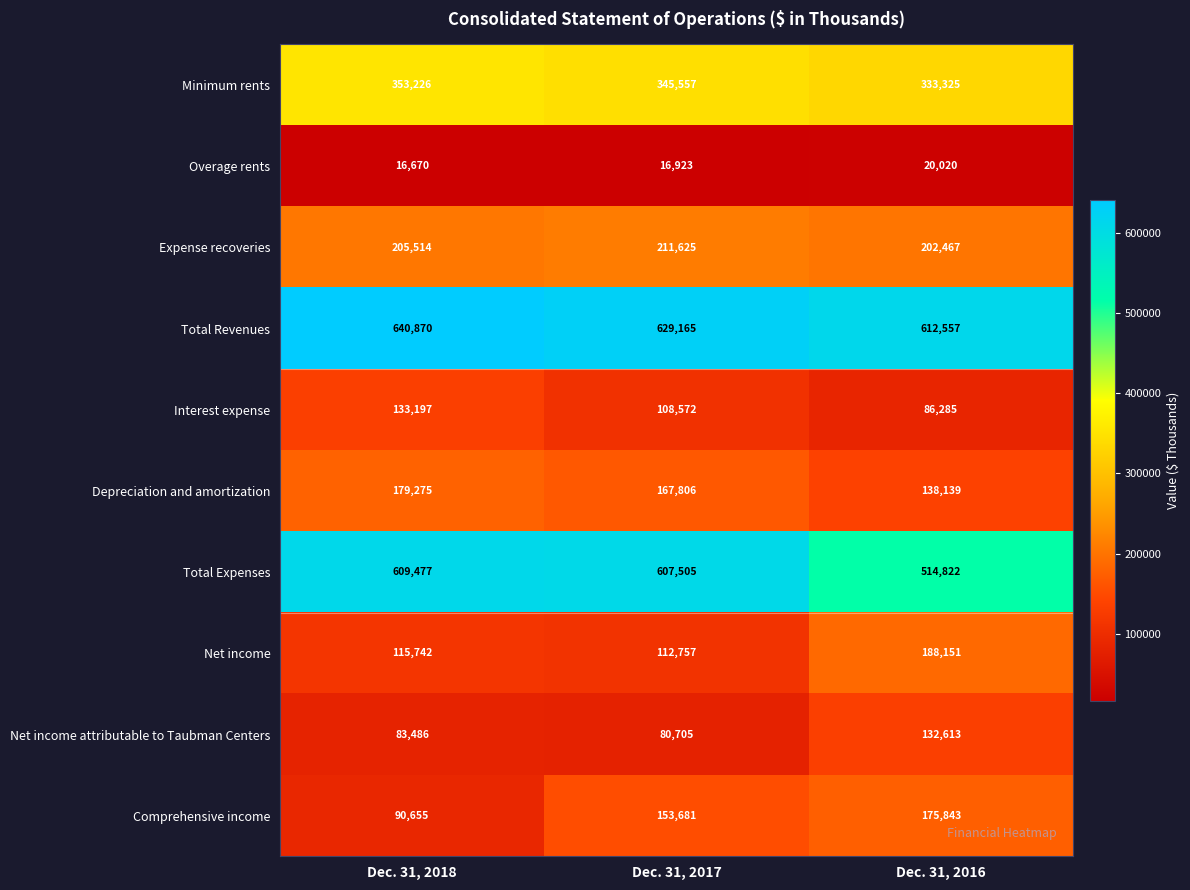

Reading left to right, what are all the values shown in this chart?

Minimum rents: 353226	345557	333325
Overage rents: 16670	16923	20020
Expense recoveries: 205514	211625	202467
Total Revenues: 640870	629165	612557
Interest expense: 133197	108572	86285
Depreciation and amortization: 179275	167806	138139
Total Expenses: 609477	607505	514822
Net income: 115742	112757	188151
Net income attributable to Taubman Centers: 83486	80705	132613
Comprehensive income: 90655	153681	175843